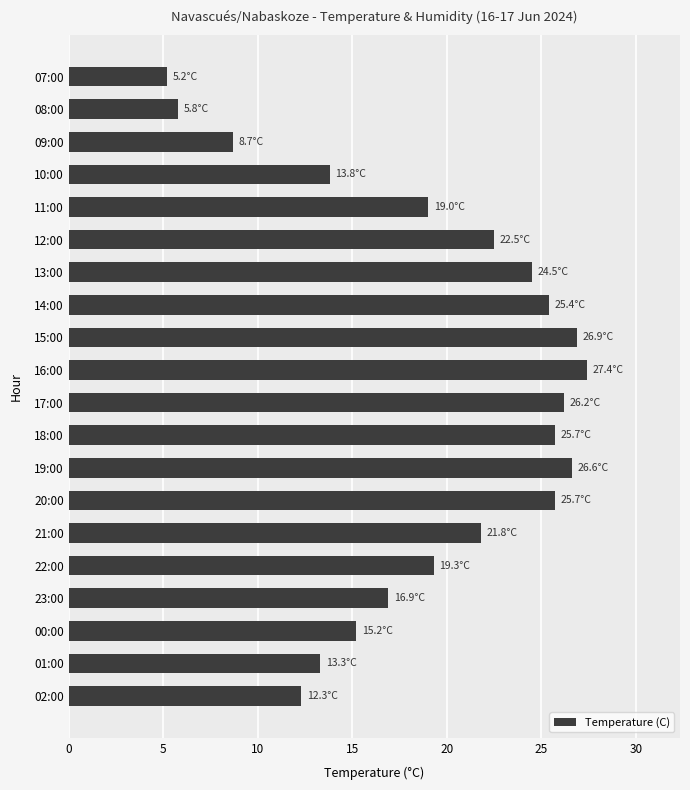

Is it true that the value at 21:00 is 32.3?

False